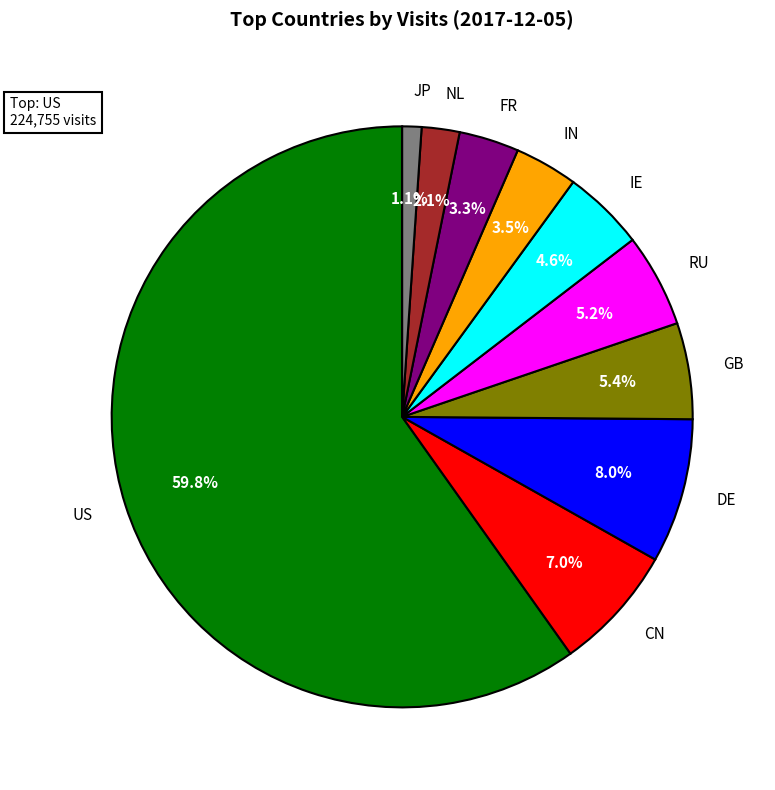

What is the largest slice in the pie chart?

US